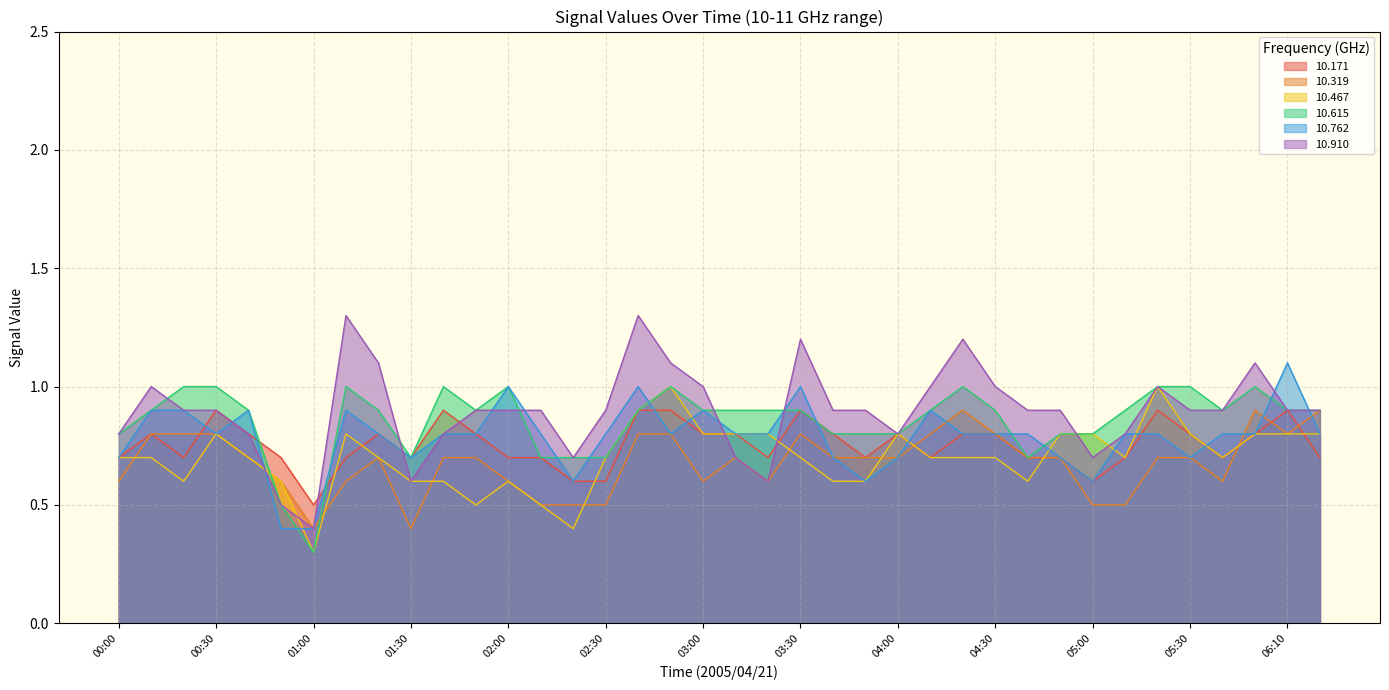

How many distinct data groups are displayed?

6